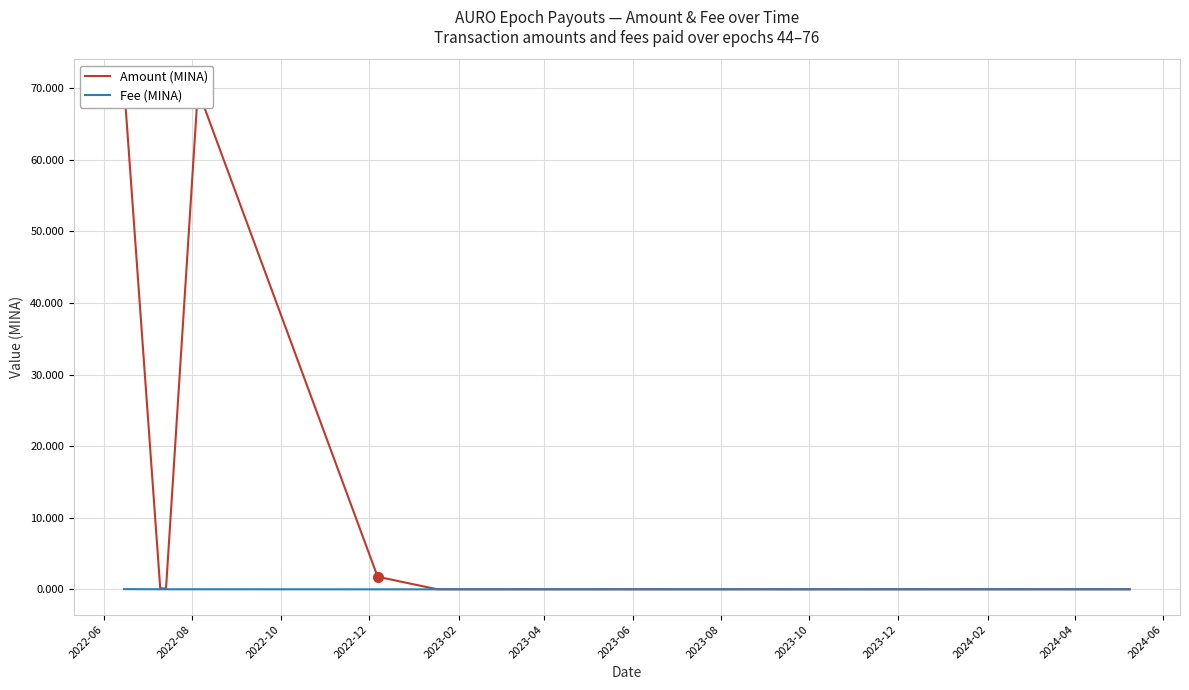

True or false: Fee (MINA) and Amount (MINA) intersect in this chart.

False